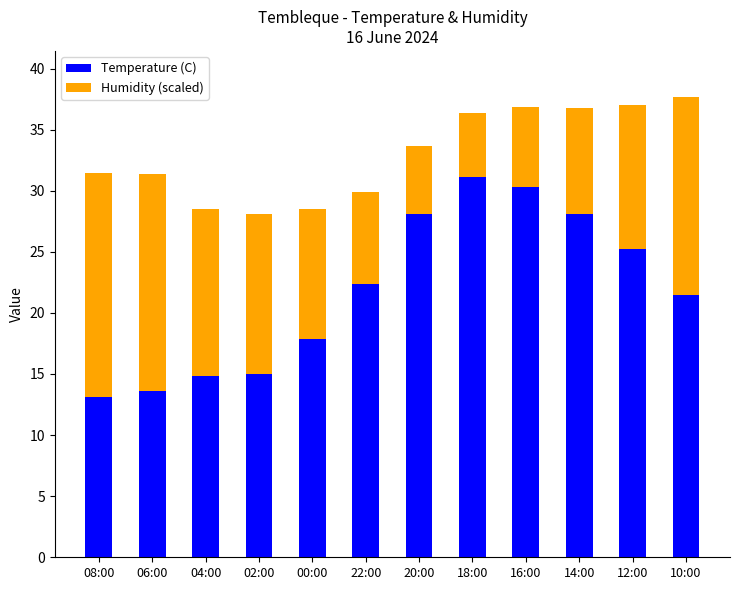

What is the average value of the Temperature (C) series?

21.8